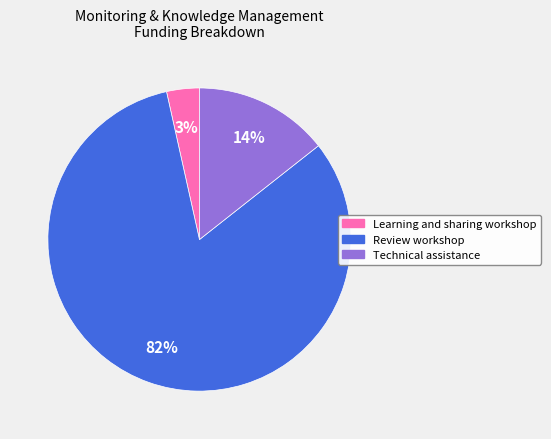

The Technical assistance slice represents 14% of the pie. True or false?

True